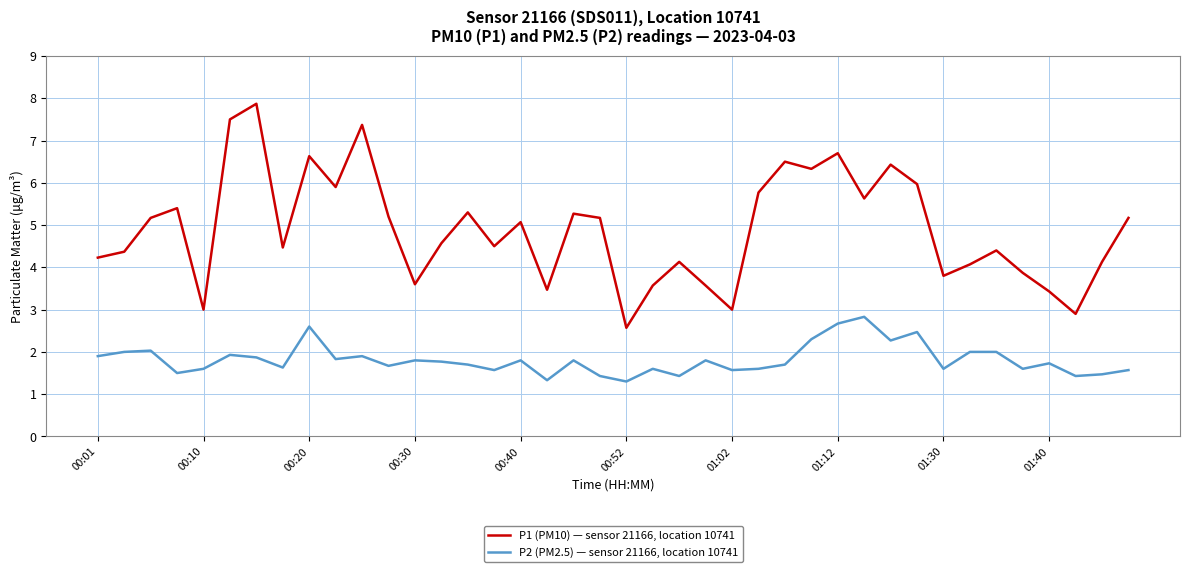

What is the maximum value shown in the chart?

7.9